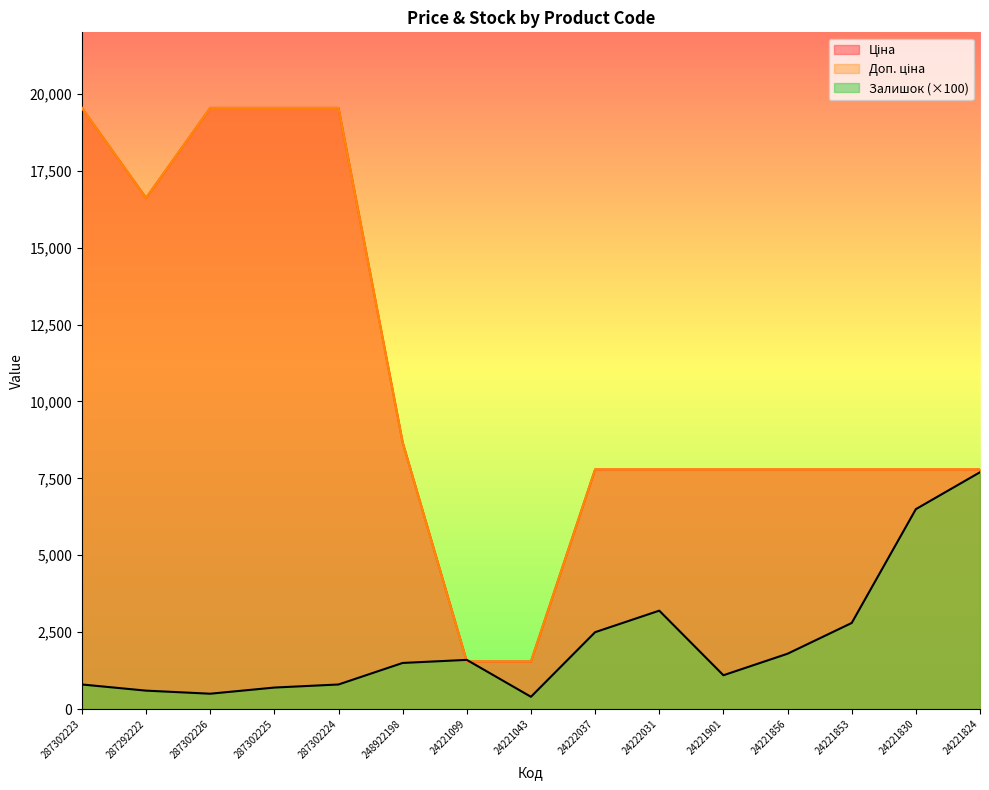

The value of Залишок at 287302225 is 1023.1. True or false?

False